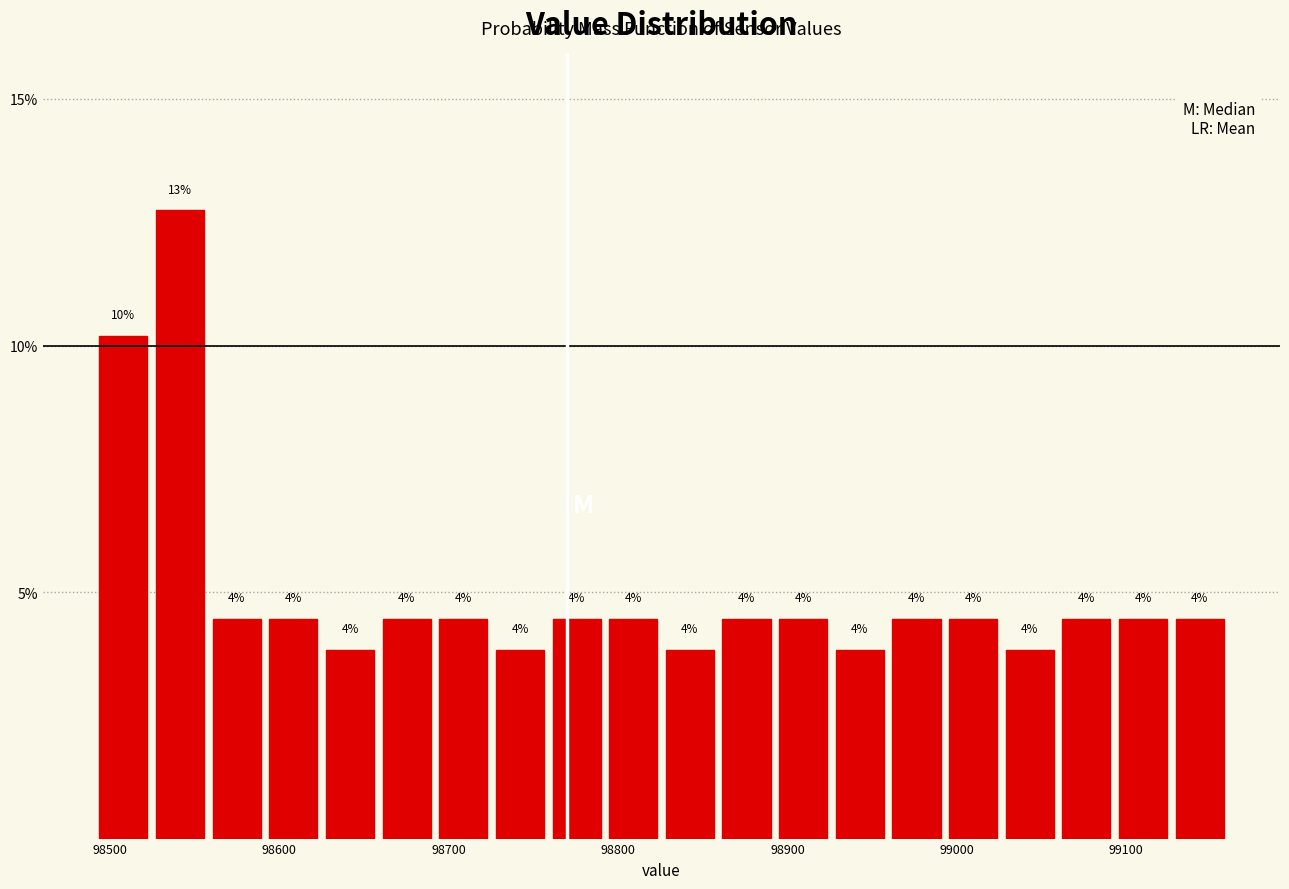

Read against the x-axis, roughly where is the centre of the tallest bar?

98540